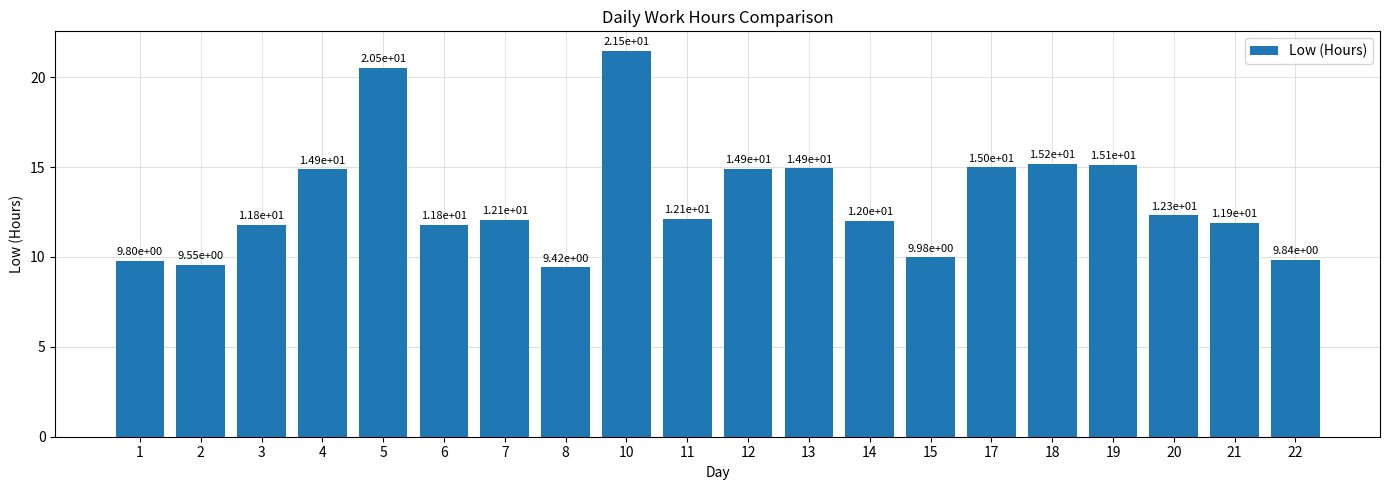

What is the minimum value shown in the chart?

9.4